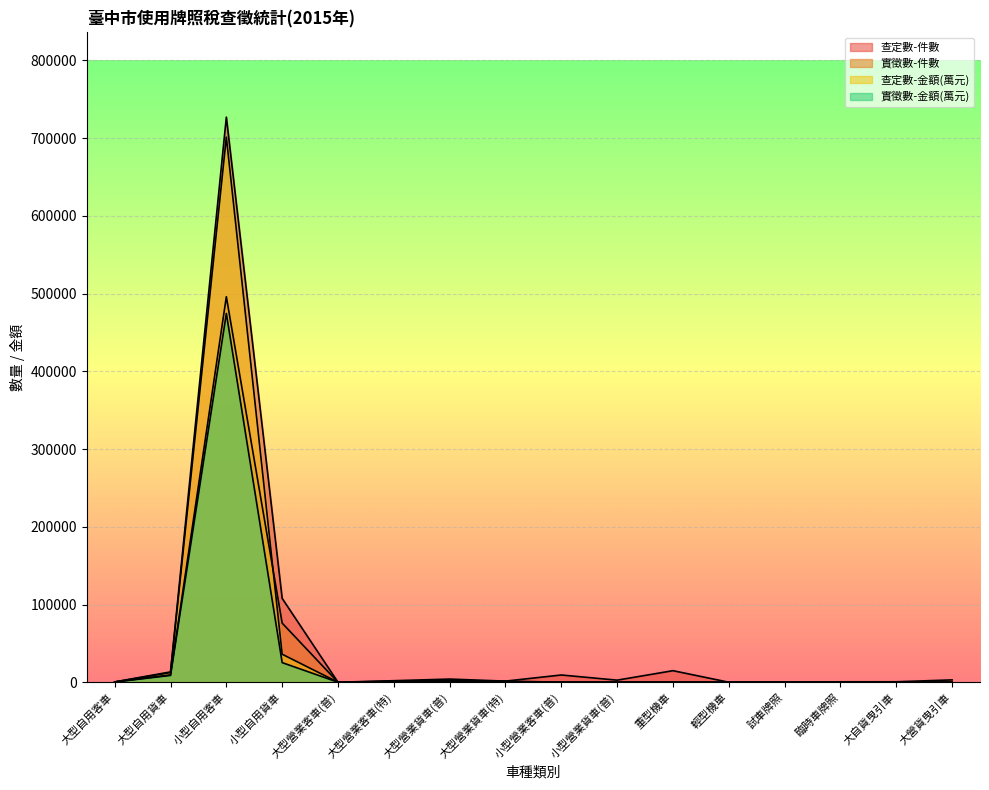

At which category is the sum across all series the highest?

小型自用客車